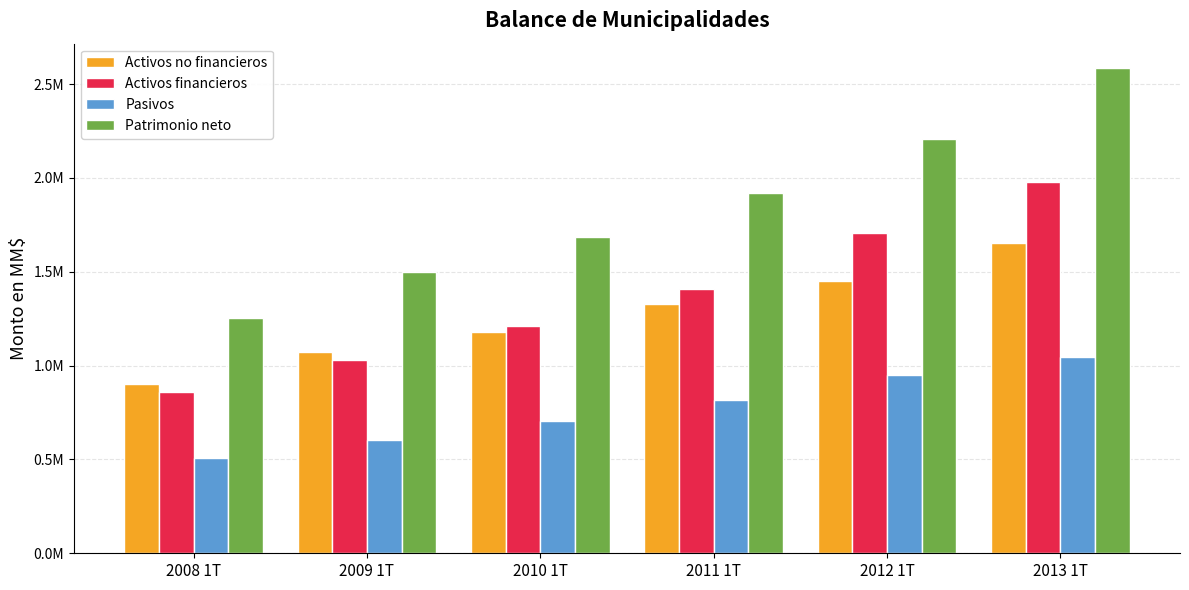

Reading left to right, what are all the values shown in this chart?

Activos no financieros: 899954.6	1070233.1	1180359.0	1330050.1	1451132.8	1651035.4
Activos financieros: 858796.8	1031269.7	1212608.9	1406266.7	1704265.0	1979516.4
Pasivos: 505716.3	603799.1	706932.5	816184.5	947441.8	1044847.0
Patrimonio neto: 1253035.2	1497703.7	1686035.5	1920132.3	2207955.9	2585704.7